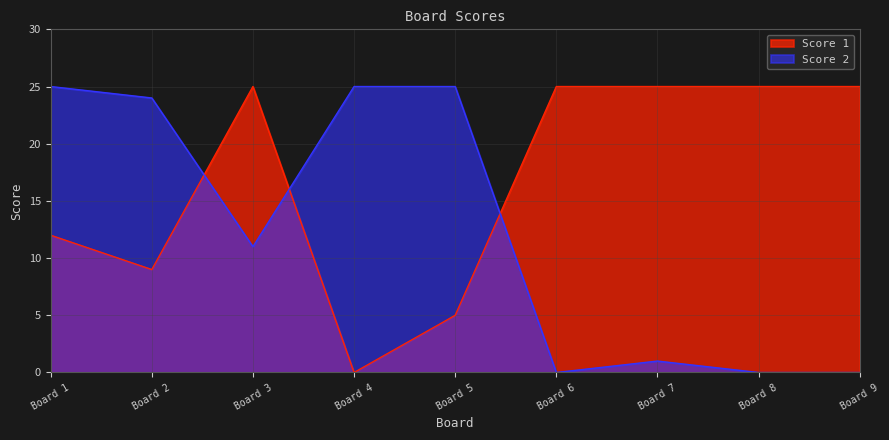

Which series has the largest total across all categories?

Score 1